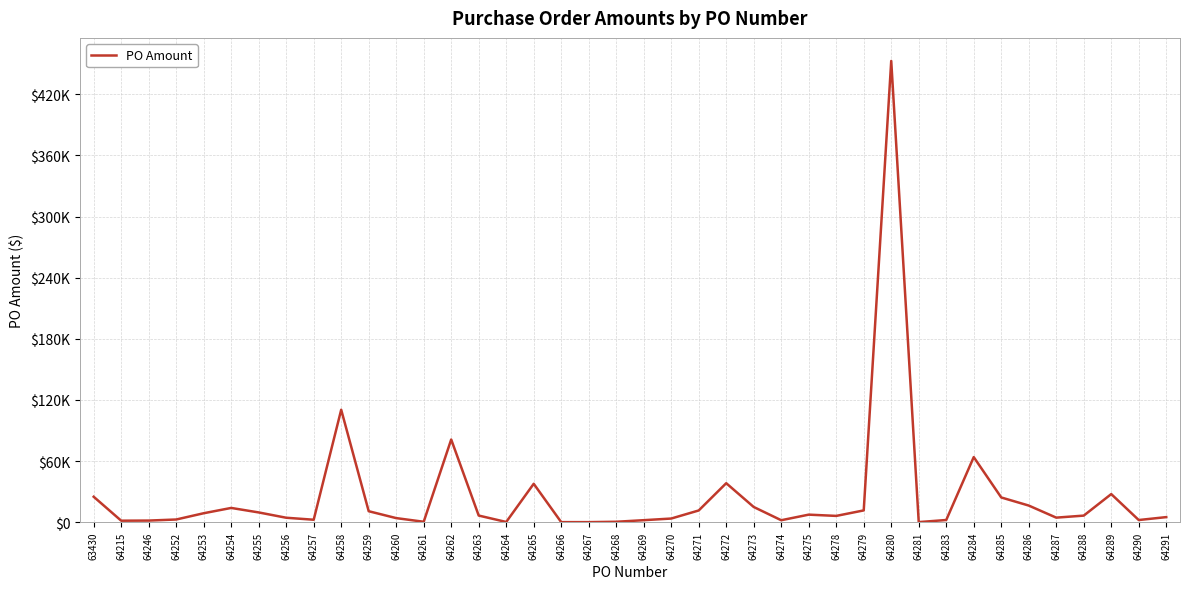

Reading left to right, list all the values displayed in this chart.

25000.0	1500.0	1616.0	2667.0	8820.0	14023.0	9610.0	4400.0	2440.0	110400.0	10800.0	4040.0	447.4	81195.0	6550.0	235.0	37725.0	83.0	86.3	450.0	2000.0	3613.8	11538.0	38300.0	14950.0	1950.0	7438.4	6200.0	11600.0	452754.8	124.0	2173.9	63937.9	24305.7	16358.5	4497.1	6490.0	27623.6	2148.0	5020.0